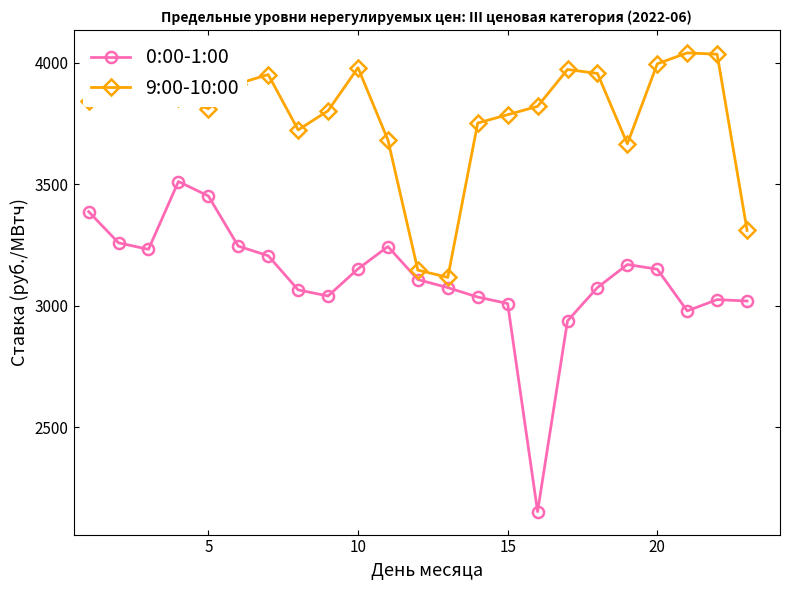

What is the maximum value for 9:00-10:00?

4040.3